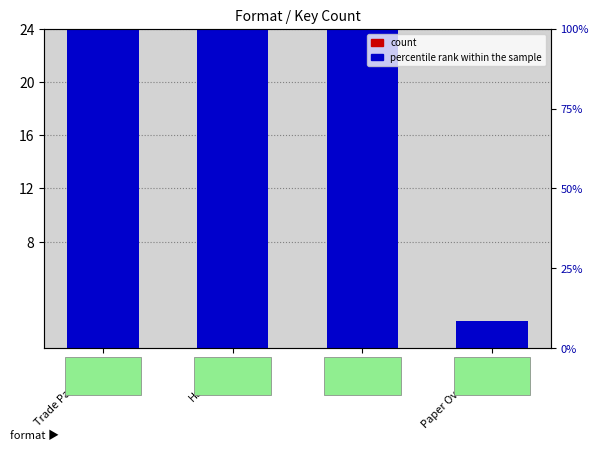

Reading left to right, what are all the values shown in this chart?

count: Trade Paperback=18	Hardcover=12	eBook=14	Paper Over Board=1
percentile rank within the sample: Trade Paperback=40	Hardcover=27	eBook=31	Paper Over Board=2